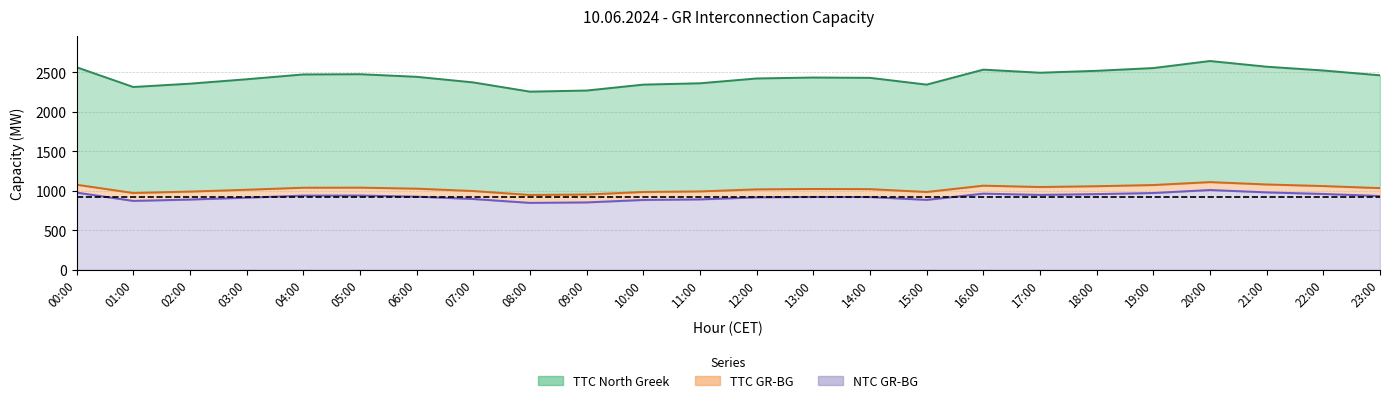

How many values in the TTC North Greek series are below 2444?

12